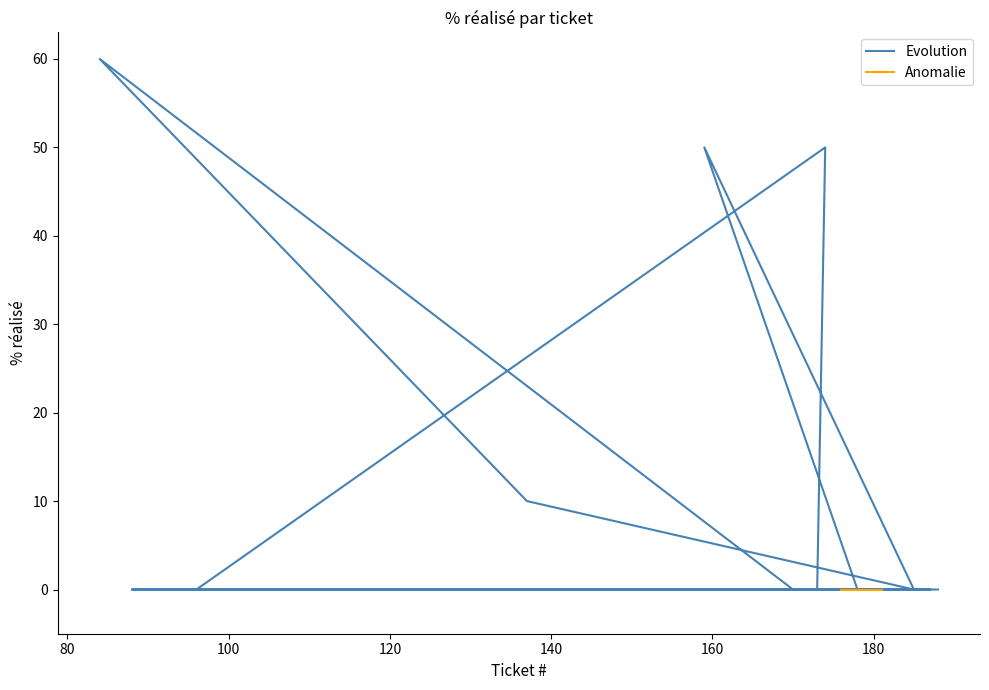

Is it true that the value at 18 is -33?

False